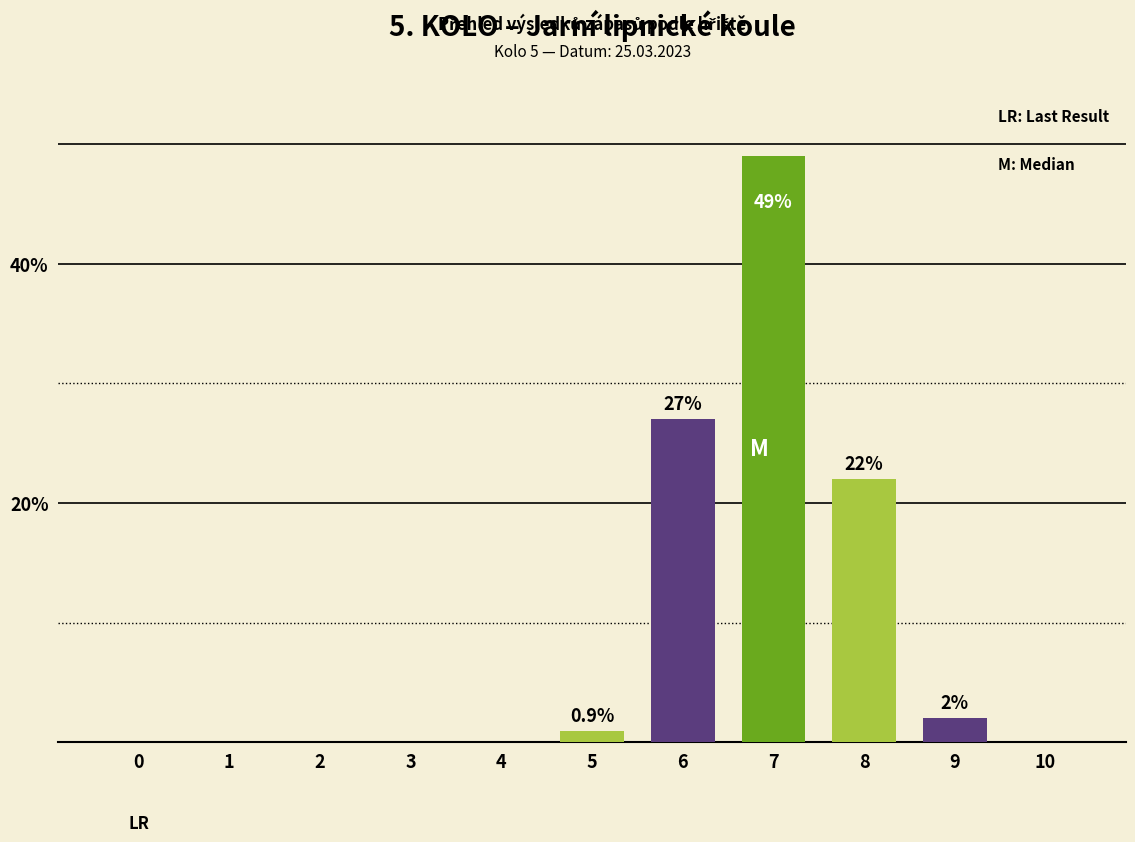

The value at 8 is 22.0. True or false?

True